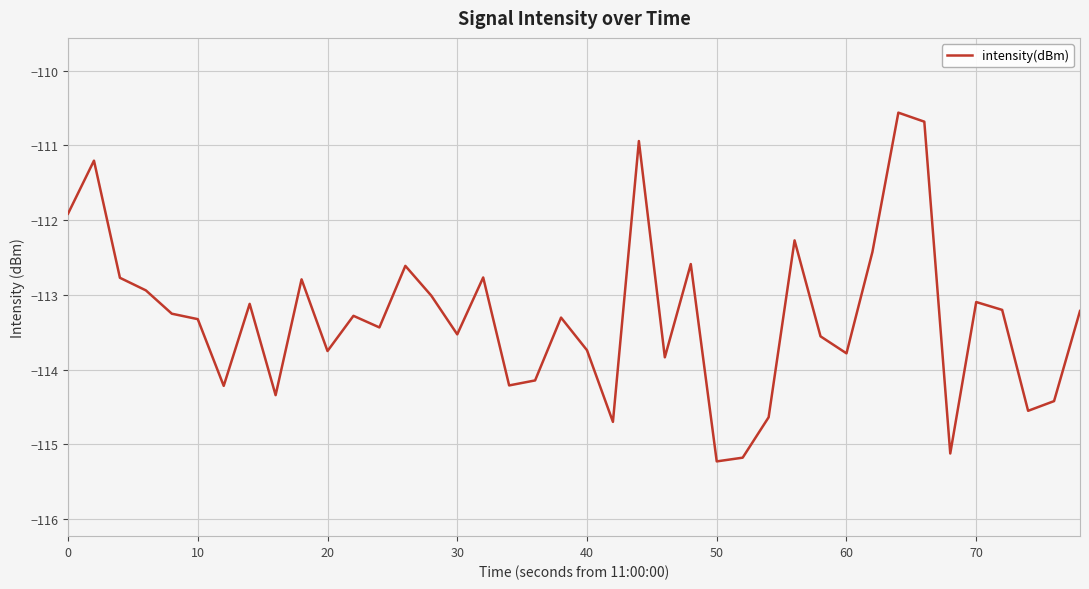

What is the greatest value displayed?

-110.6